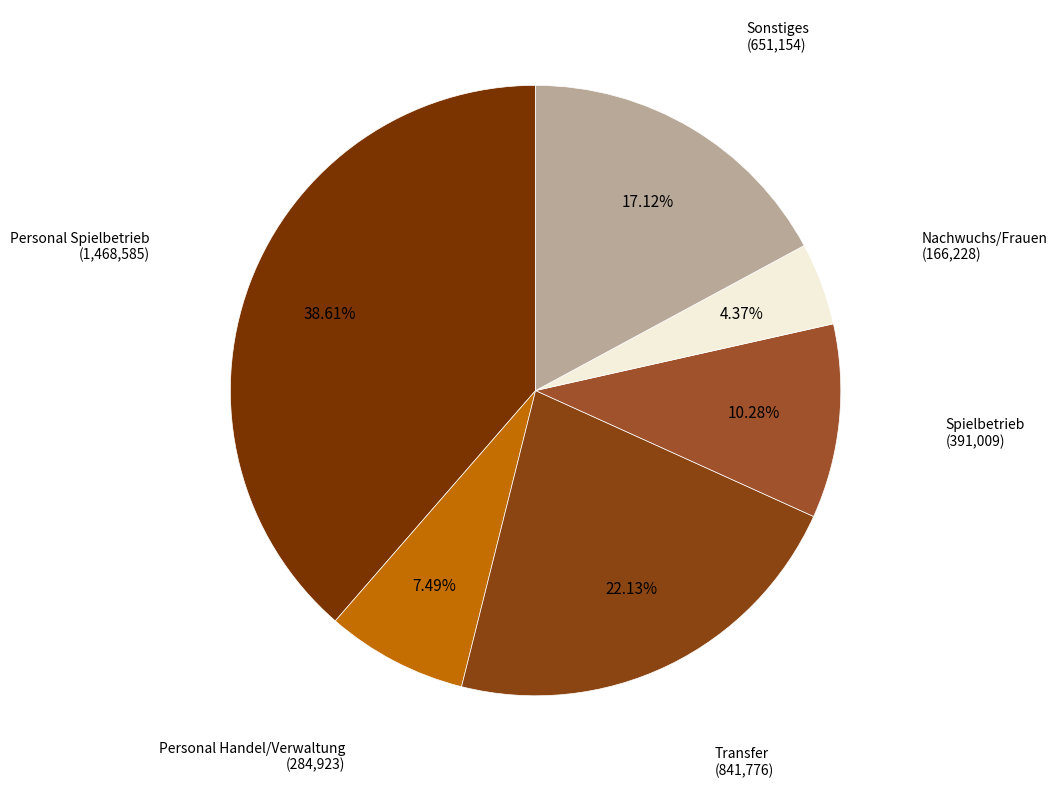

Which slice is the largest?

Personal Spielbetrieb